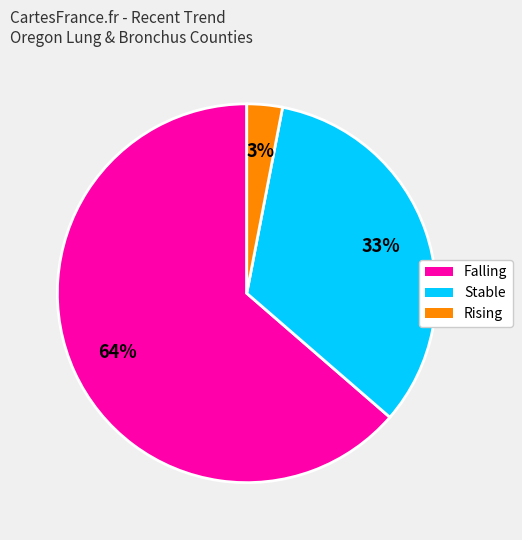

To the nearest percent, what is the difference between the largest and smallest slice percentages?

61%